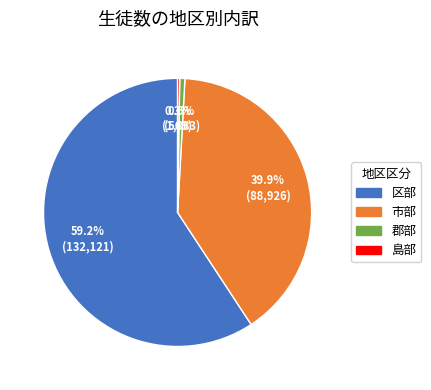

Which slice is the largest?

区部